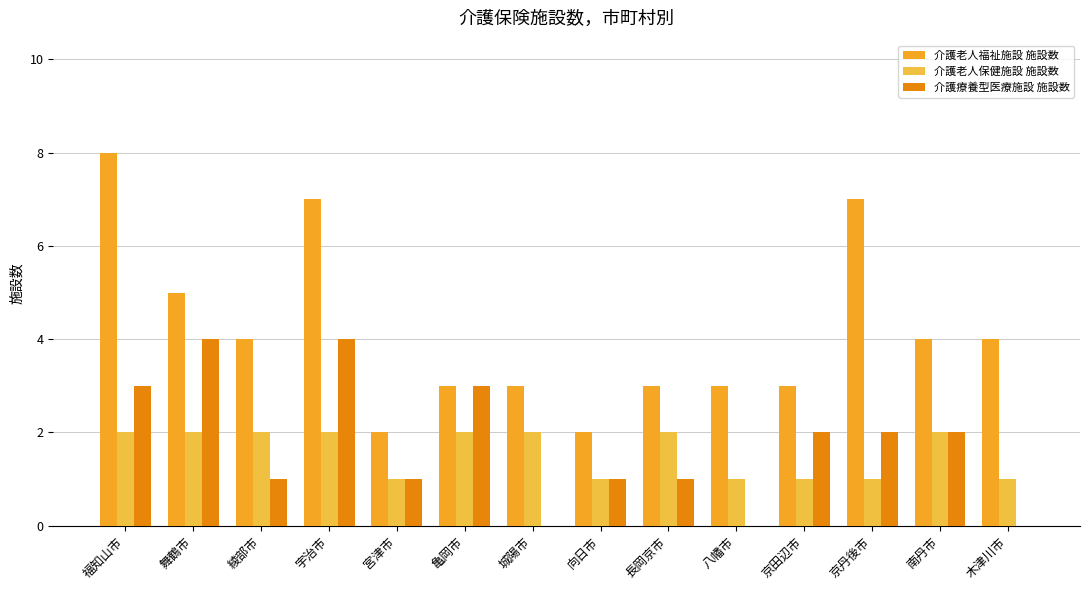

True or false: 介護療養型医療施設 施設数 has a value of -1 at 城陽市.

False